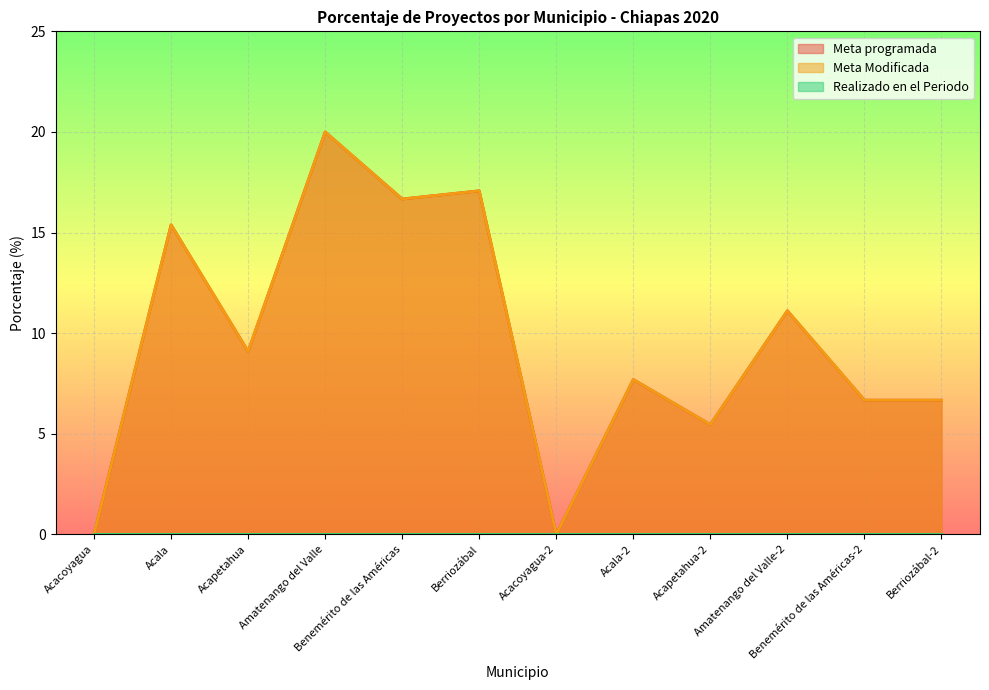

List the series in order of their peak value, highest first.

Meta programada, Meta Modificada